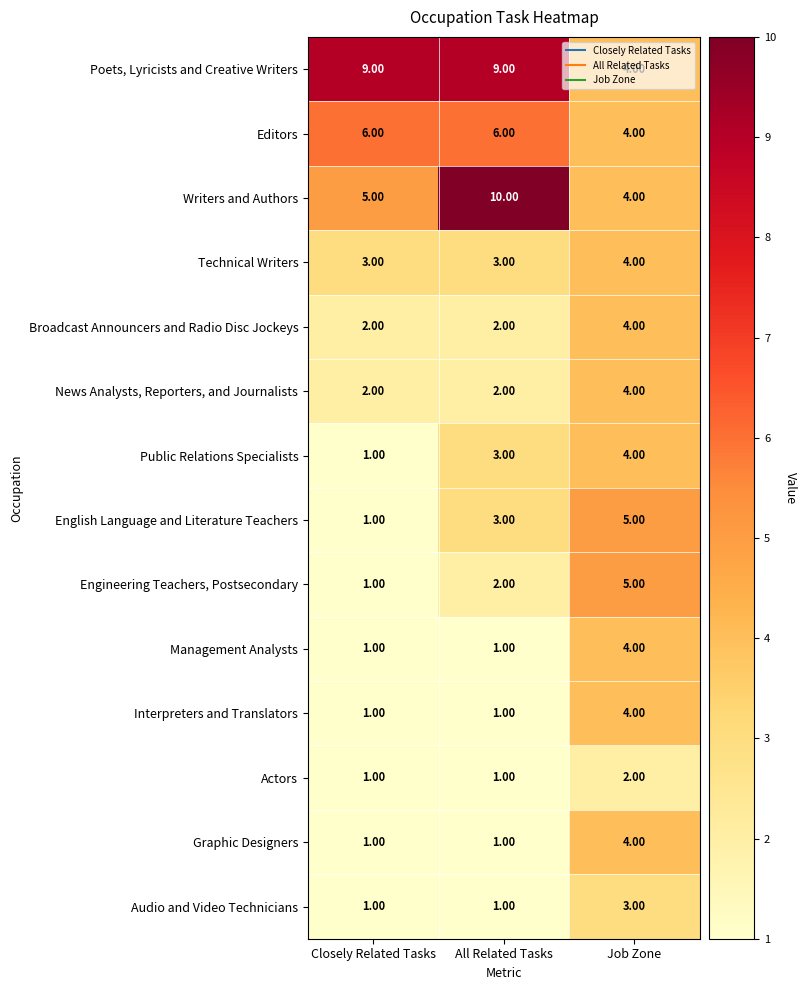

Which series has the largest range (max minus min)?

Writers and Authors